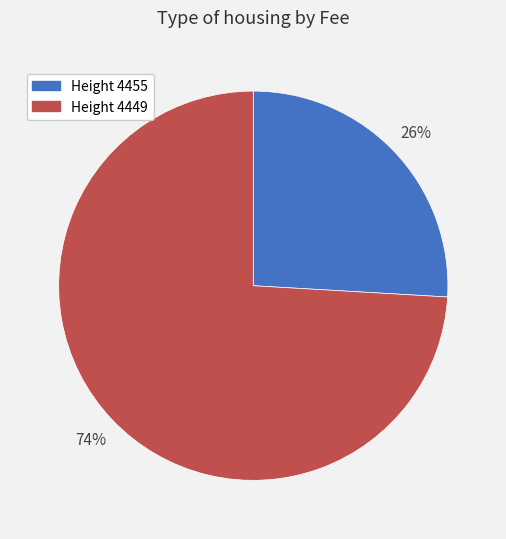

Between Height 4455 and Height 4449, which is larger?

Height 4449